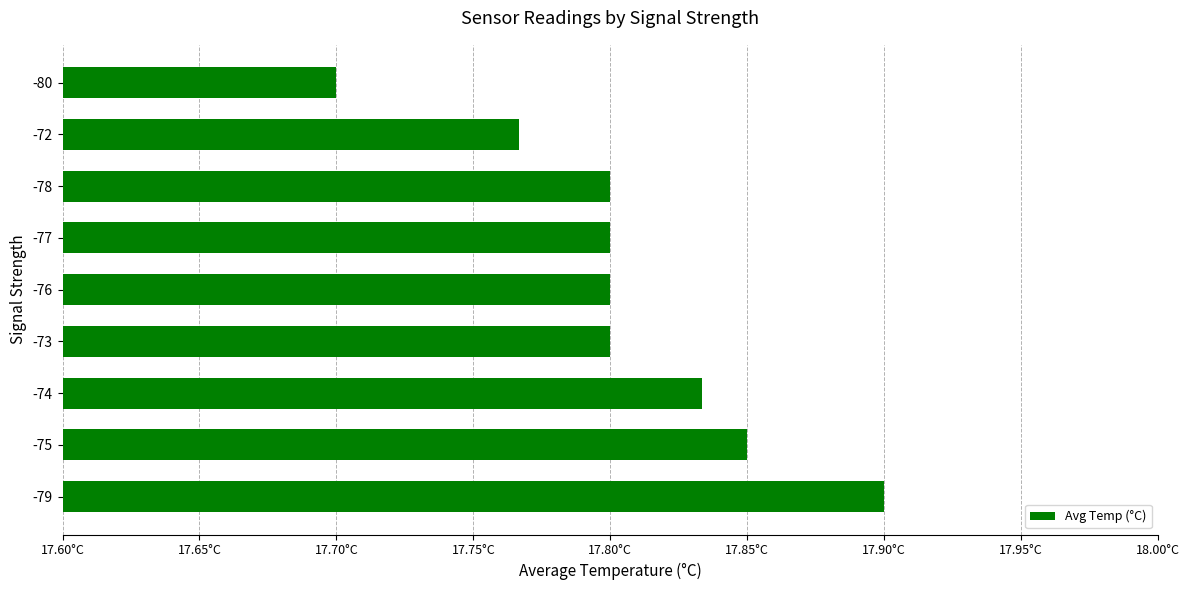

Are the bars horizontal?

Yes